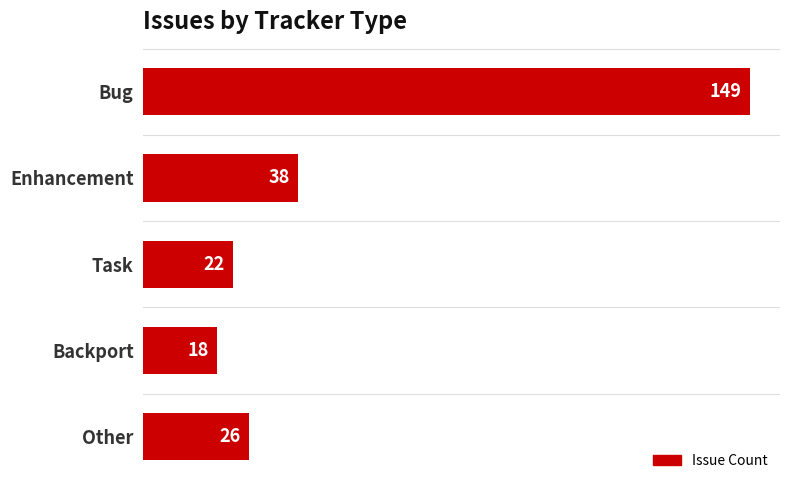

How many bars are there in total?

5